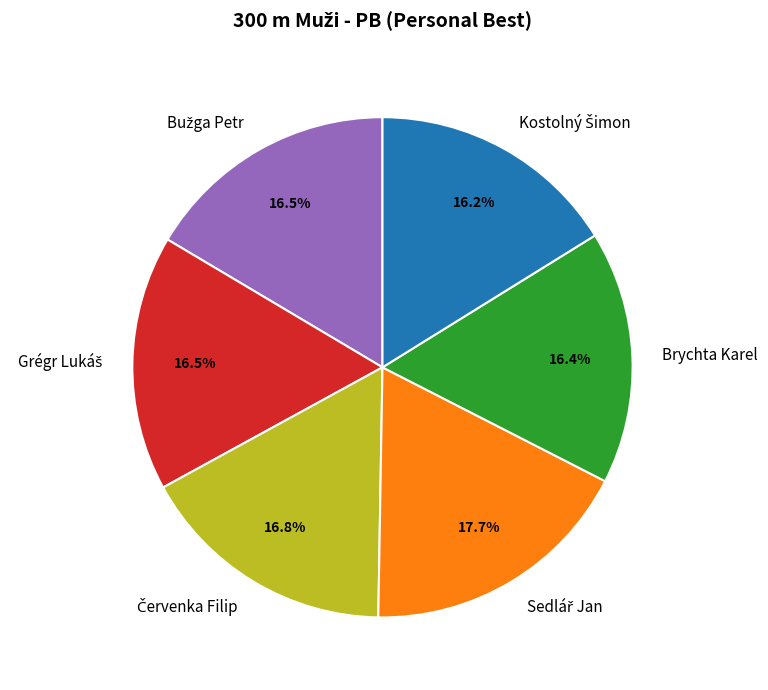

How much of the chart is everything except Brychta Karel?

83.6%